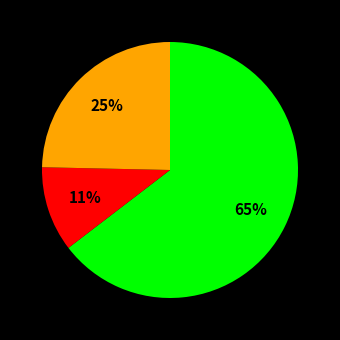

Does any single category account for the majority?

Yes